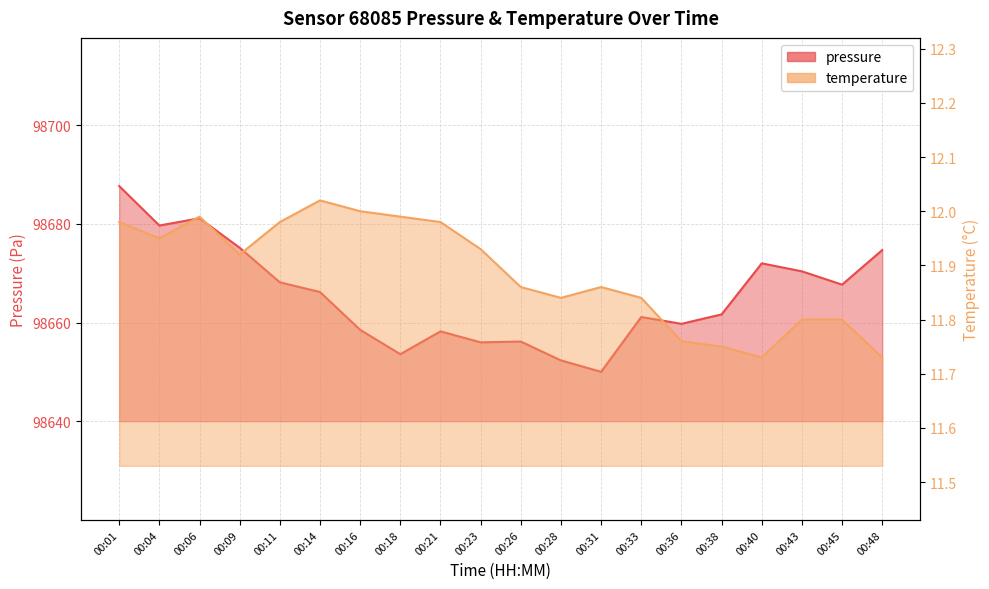

Count the number of categories in the chart.

20